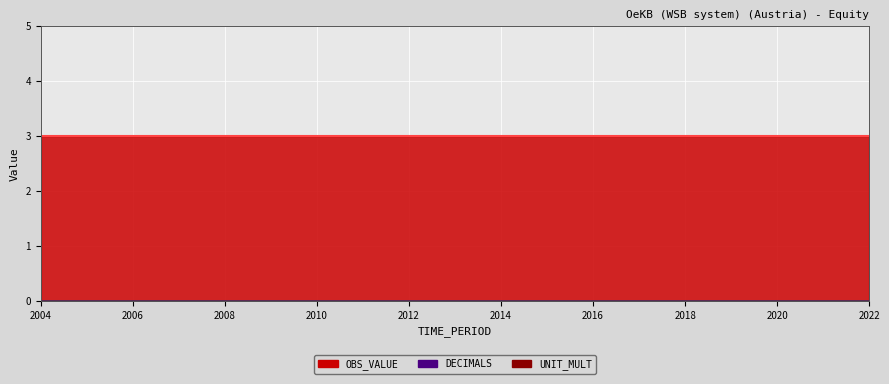

Which label corresponds to the largest value in the chart?

2004